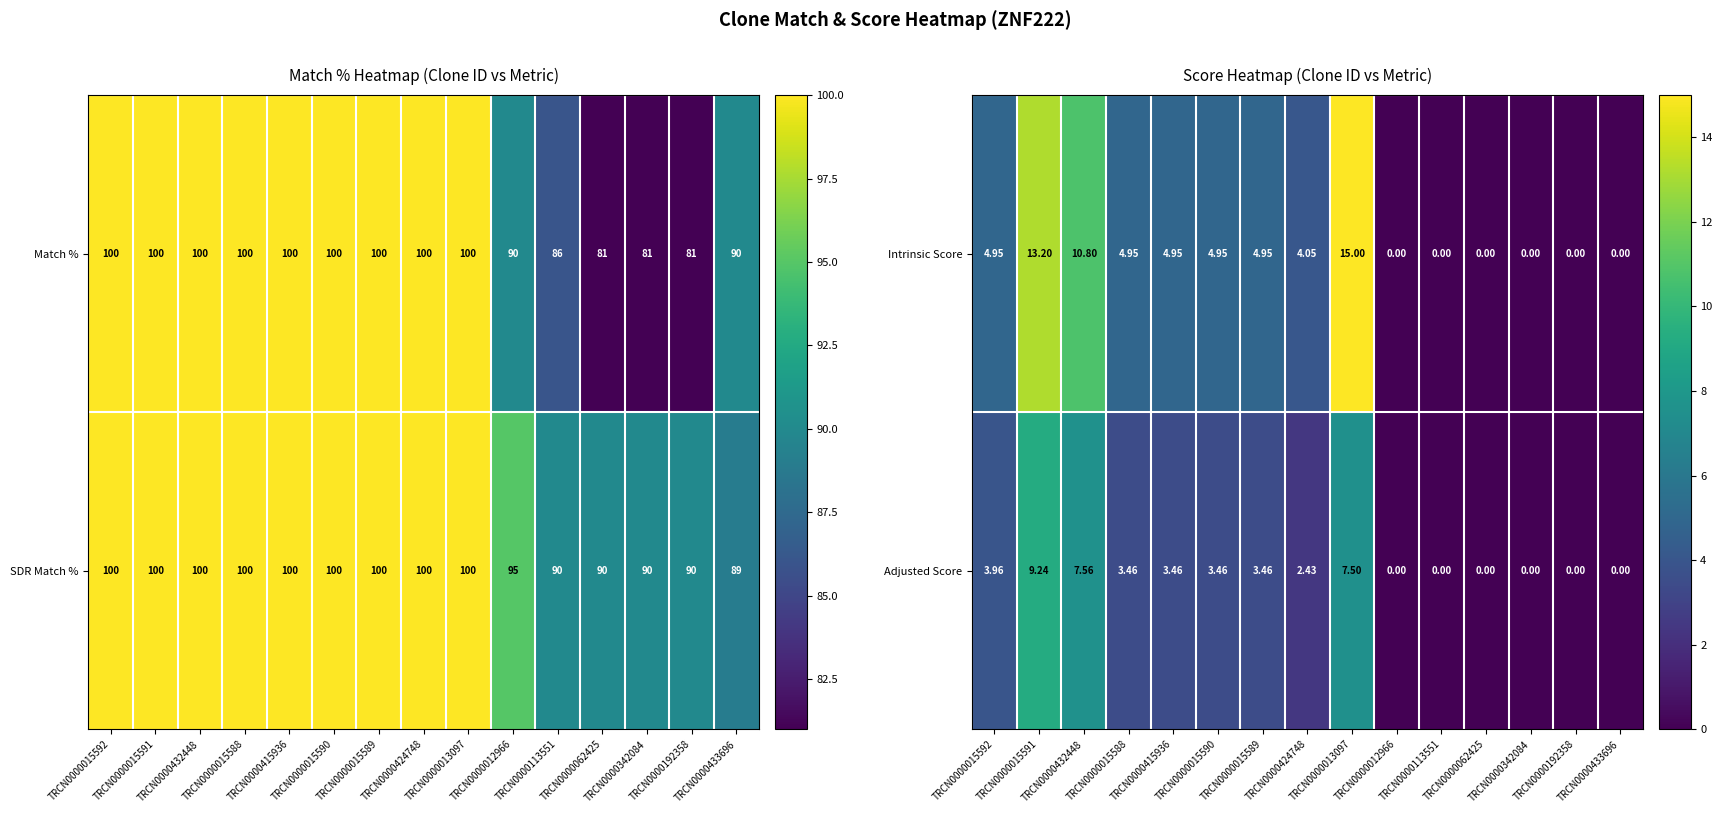

What is the difference between the second highest and second lowest values in the Match % series?

19